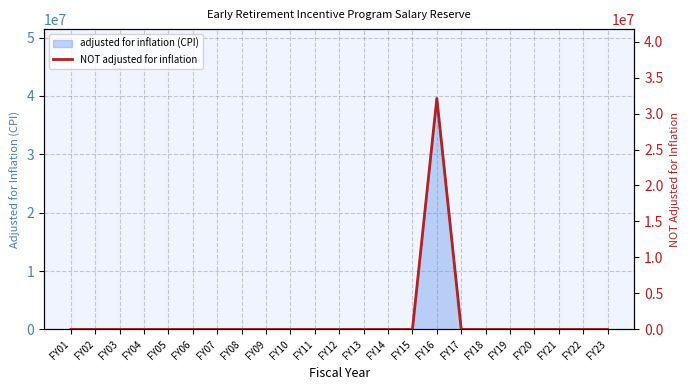

Reading right to left, extract all data points from this chart.

0	0	0	0	0	0	0	32097397	0	0	0	0	0	0	0	0	0	0	0	0	0	0	0